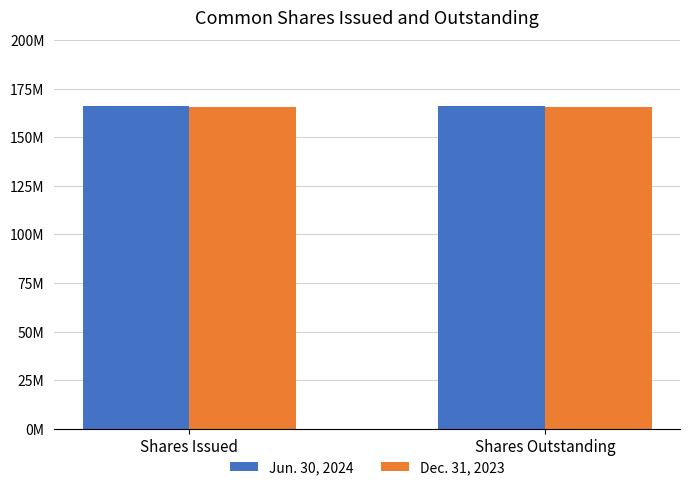

What are all the series names shown in the legend?

Jun. 30, 2024, Dec. 31, 2023